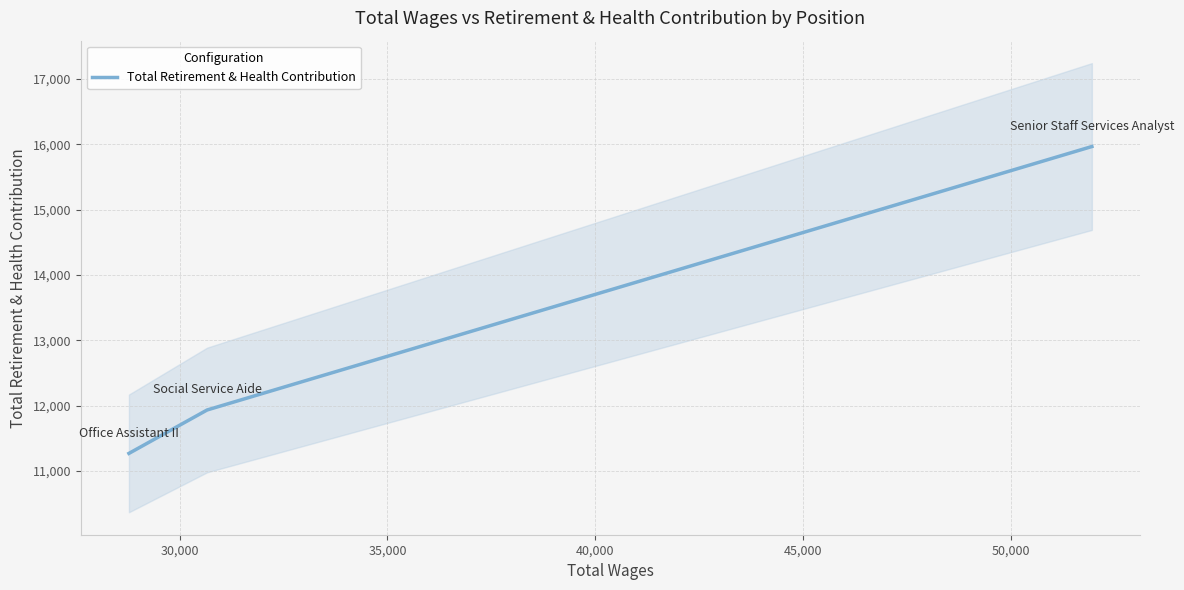

How many lines are shown in the chart?

1